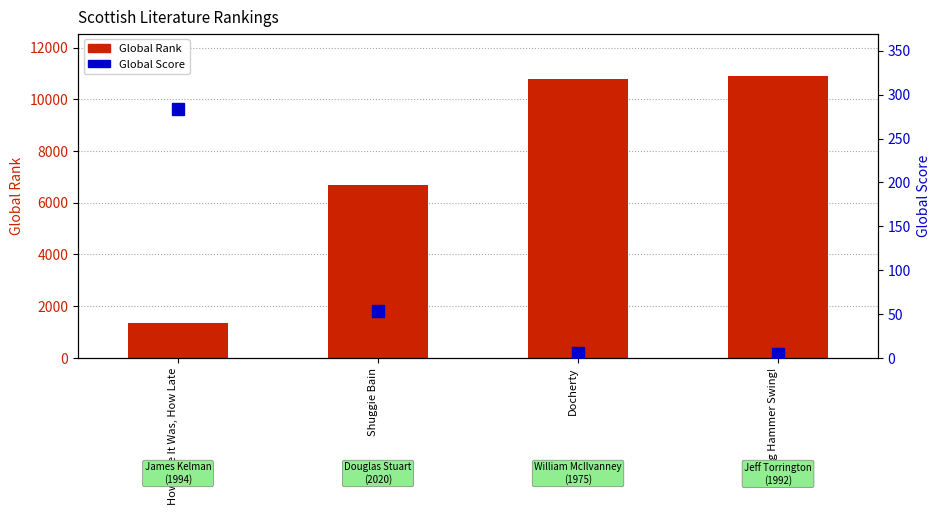

Rank the series at Swing Hammer Swing! from lowest to highest value.

Global Score, Global Rank